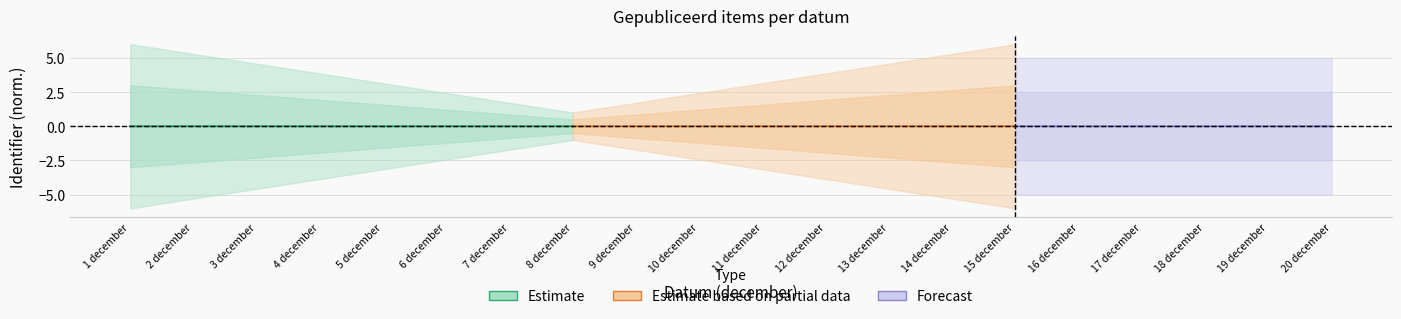

True or false: Estimate has a value of 0.0 at 5 december.

True